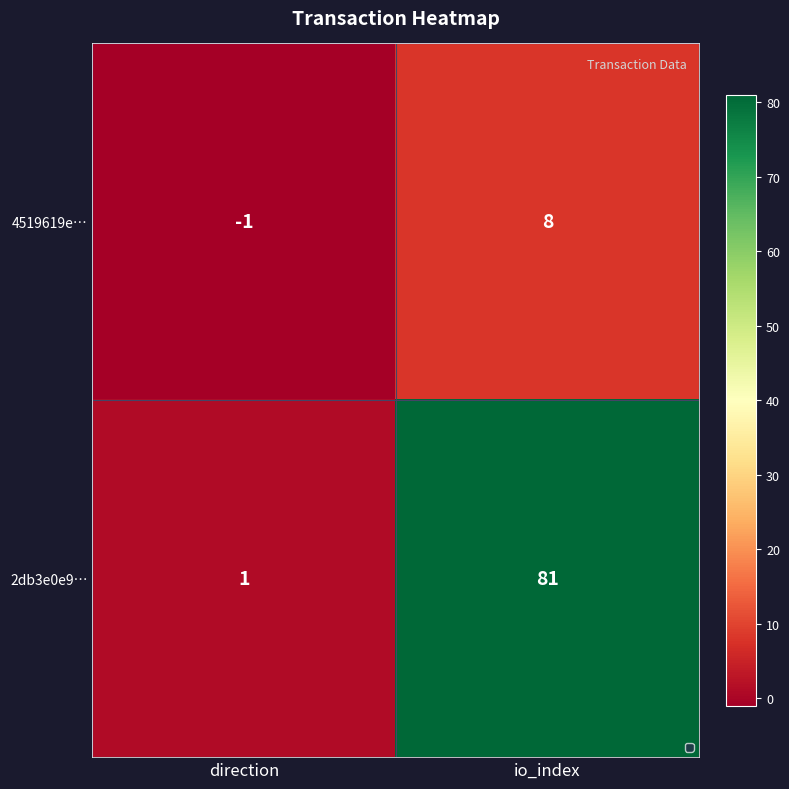

Where is 4519619e… nearest to the value 3?

direction